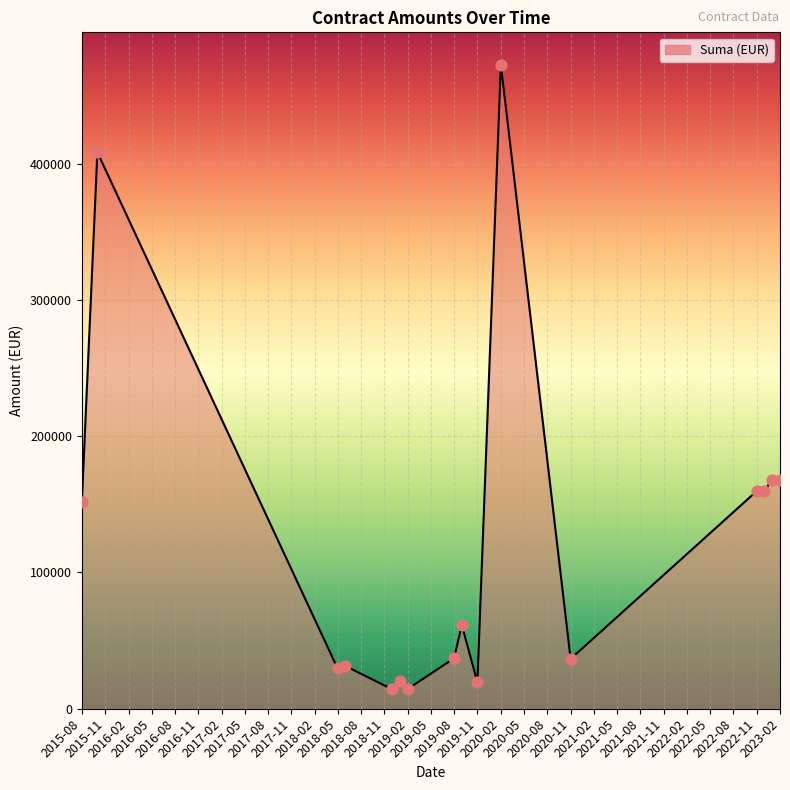

What is the maximum value shown in the chart?

472642.9